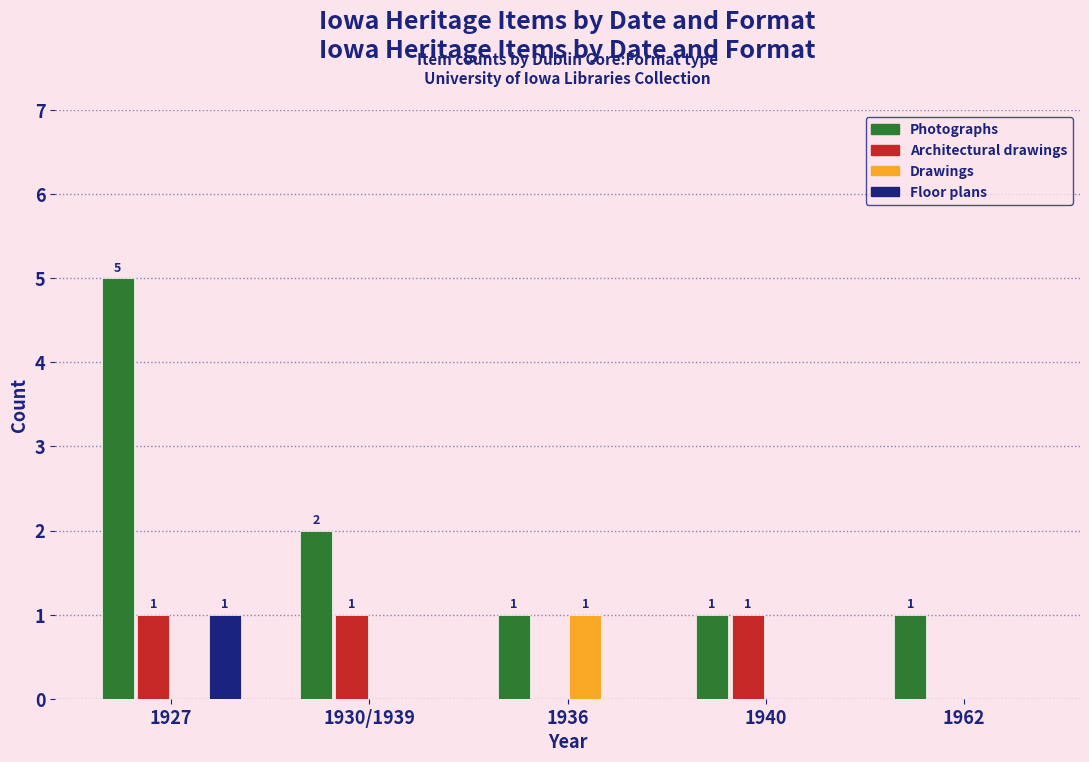

How many series are shown in this chart?

4